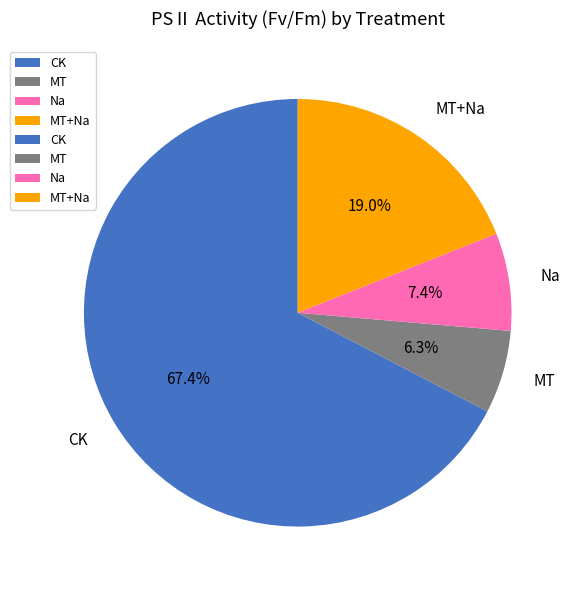

Does any single category account for the majority?

Yes